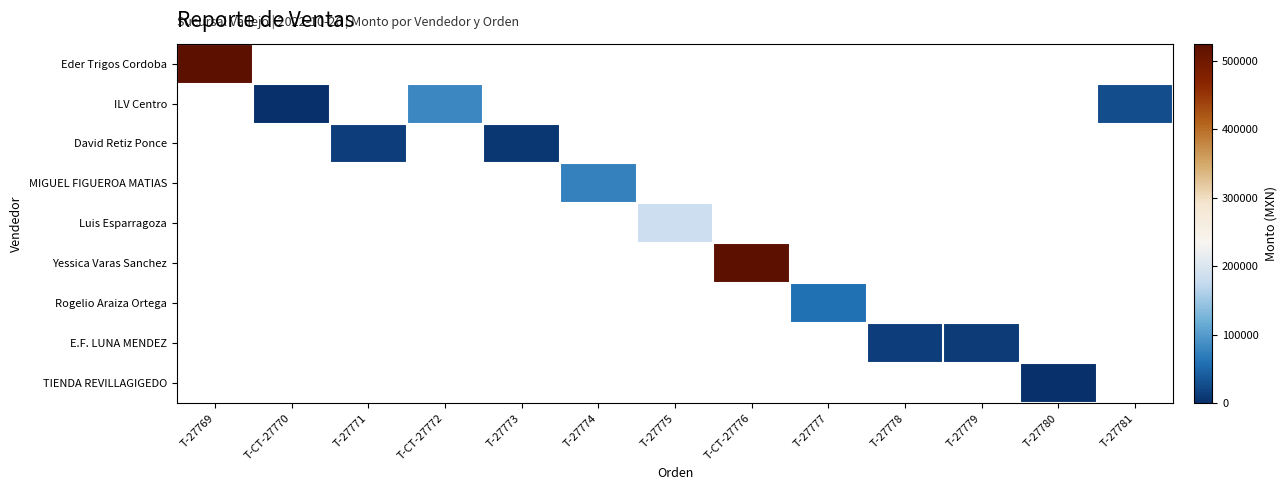

At how many categories does at least one series exceed 52037?

6